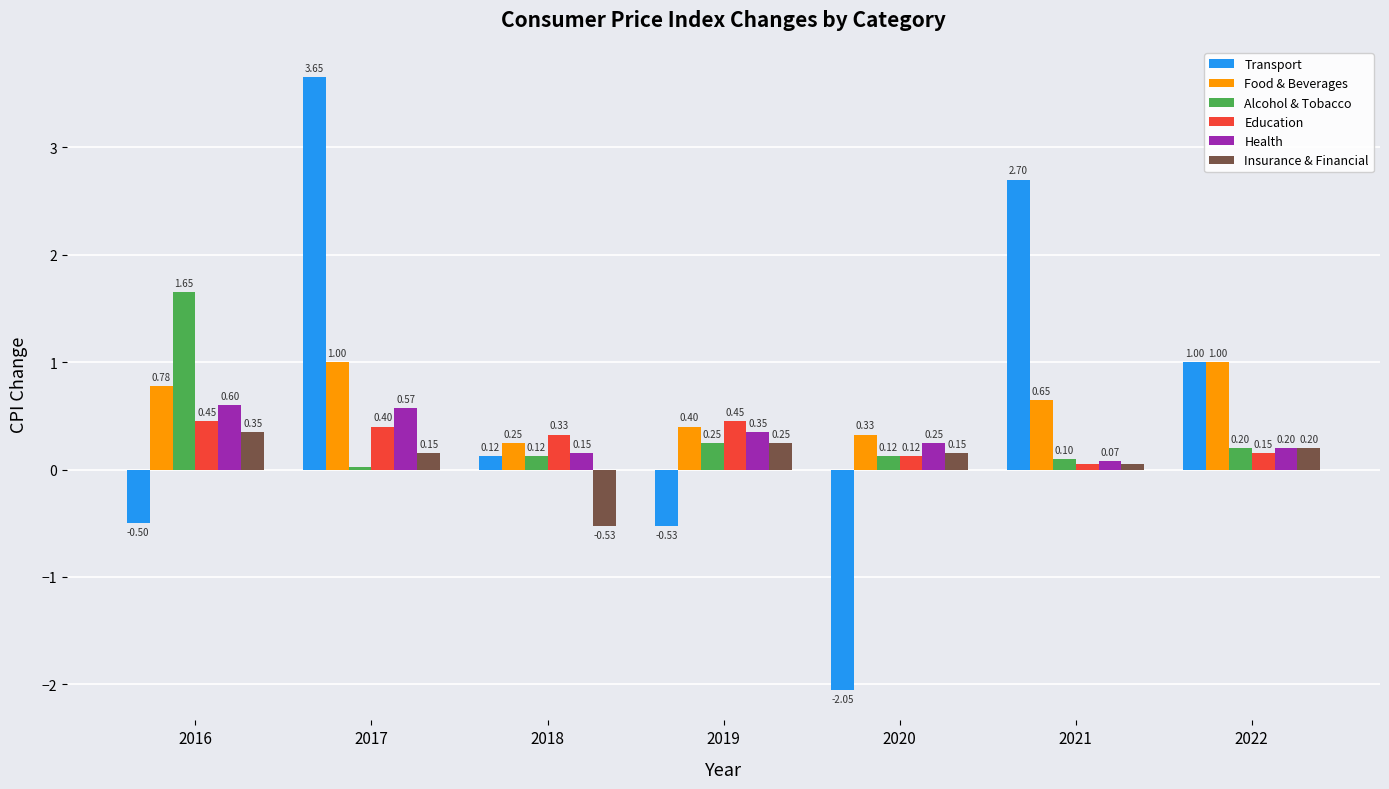

Rank the categories by Health value from lowest to highest.

2021, 2018, 2022, 2020, 2019, 2017, 2016